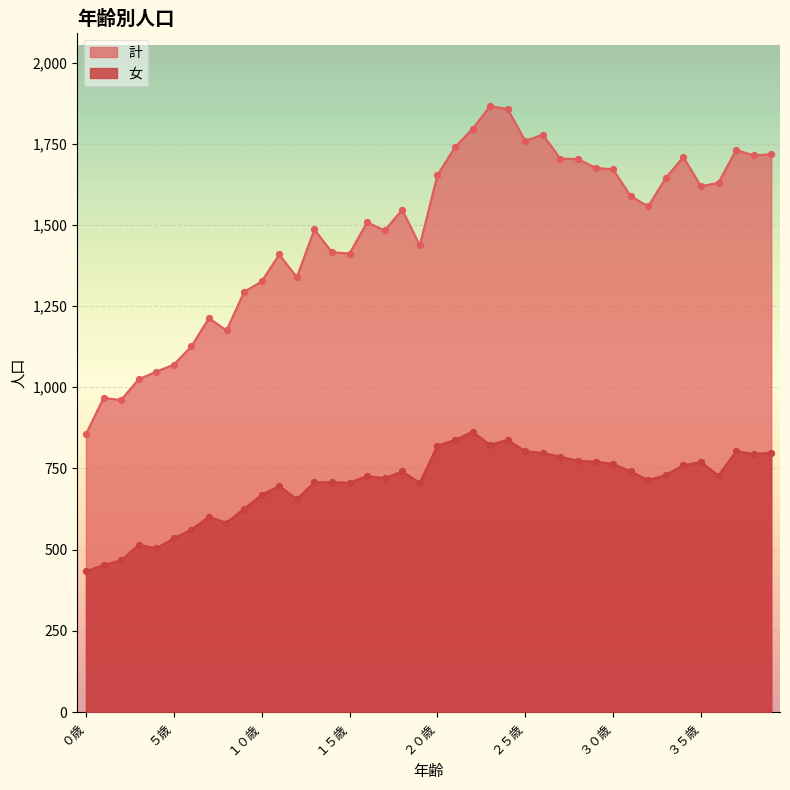

What are all the series names shown in the legend?

計, 女